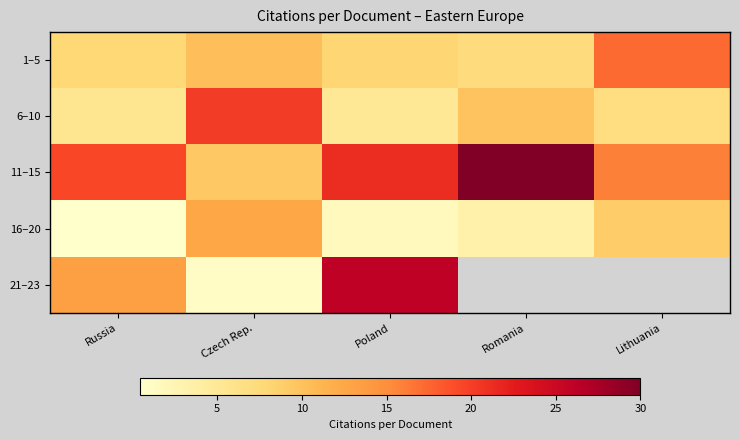

True or false: 16–20 has a value of 1.2 at Romania.

False